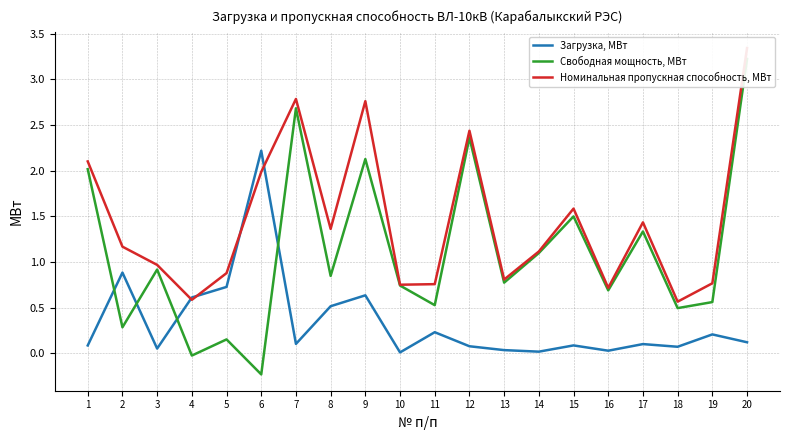

At how many categories does at least one series exceed 0?

20